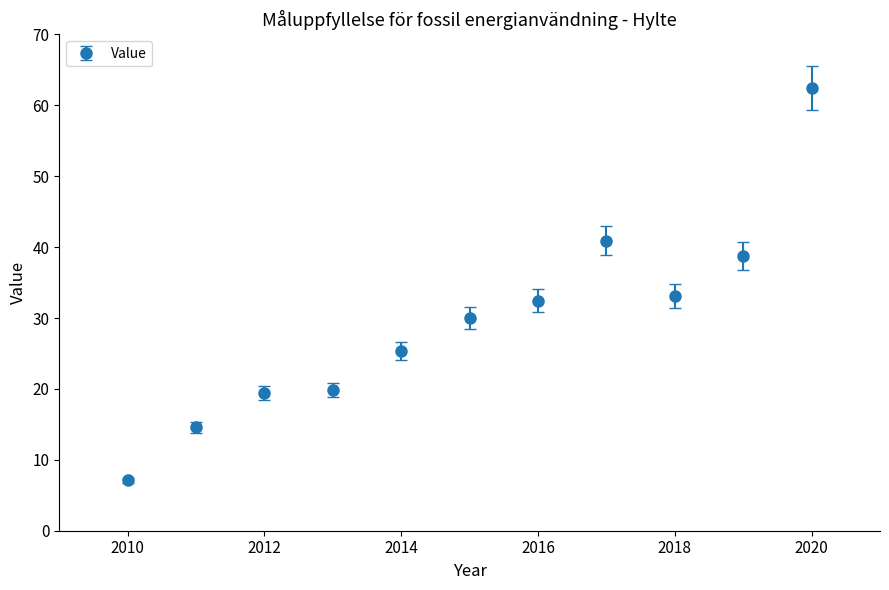

What is the difference between the maximum and second lowest values?

47.9